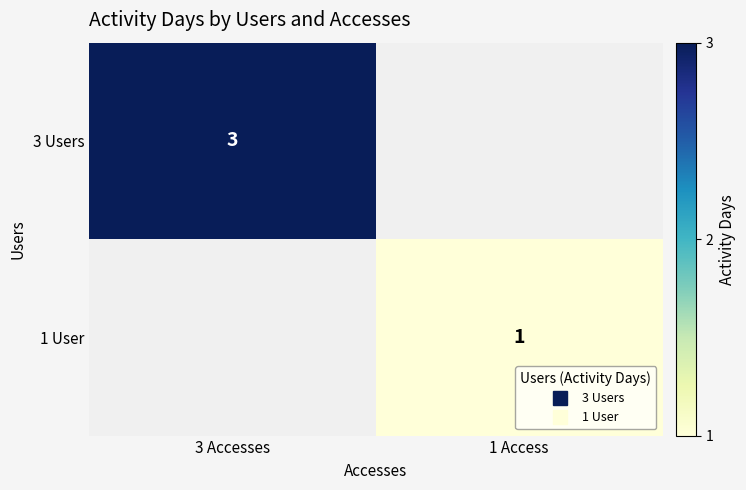

Is the value of 3 Users at 3 Accesses greater than the value of 1 User at 3 Accesses?

Yes